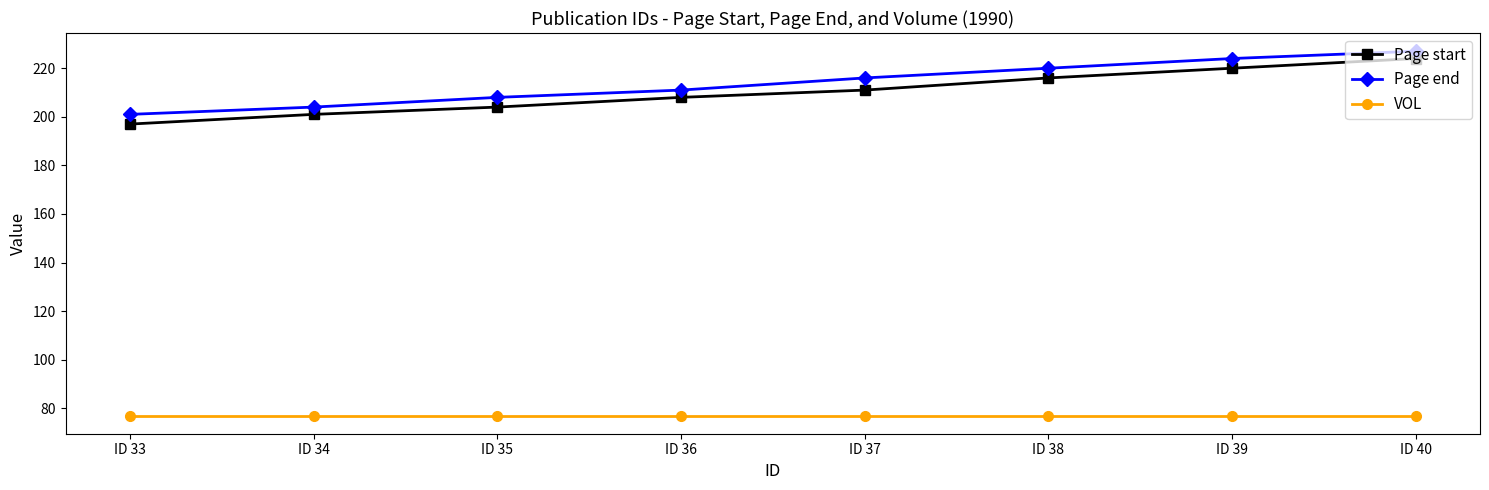

Reading left to right, what are all the values shown in this chart?

Page start: 197	201	204	208	211	216	220	224
Page end: 201	204	208	211	216	220	224	227
VOL: 77	77	77	77	77	77	77	77